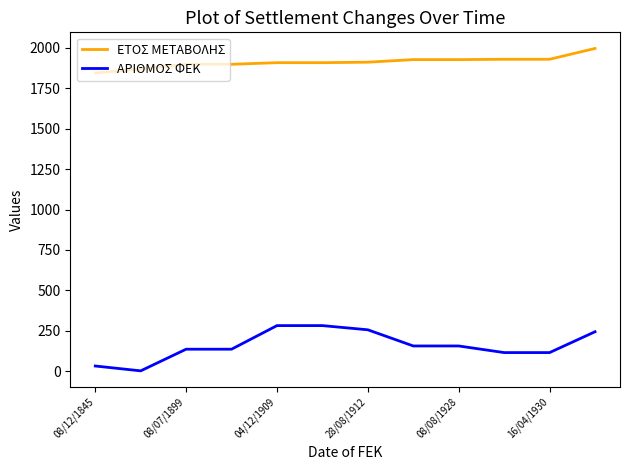

Rank the series by their average value, from highest to lowest.

ΕΤΟΣ ΜΕΤΑΒΟΛΗΣ, ΑΡΙΘΜΟΣ ΦΕΚ